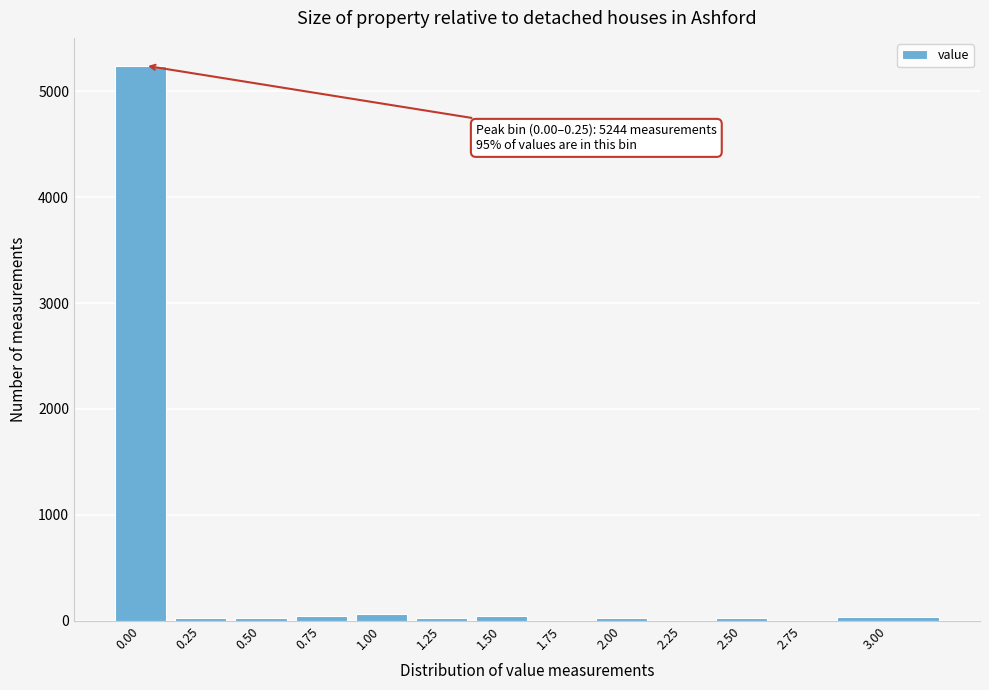

What is the greatest value displayed?

5244